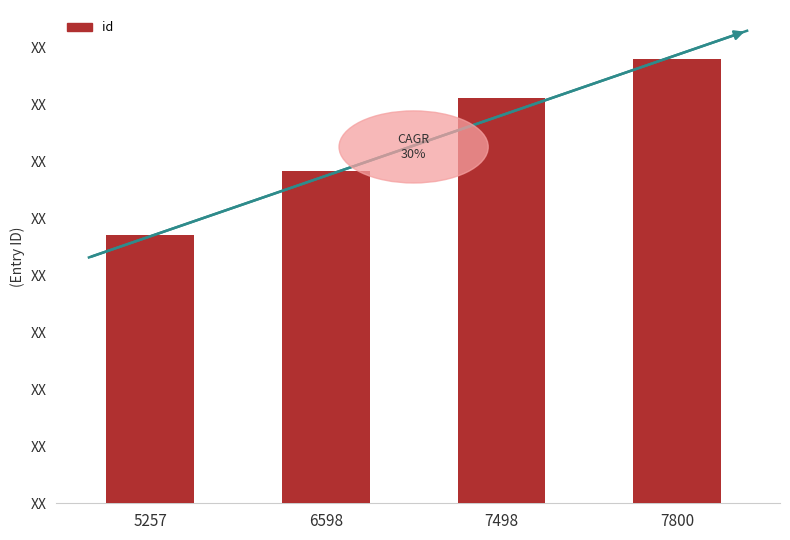

Does the chart contain any negative values?

No